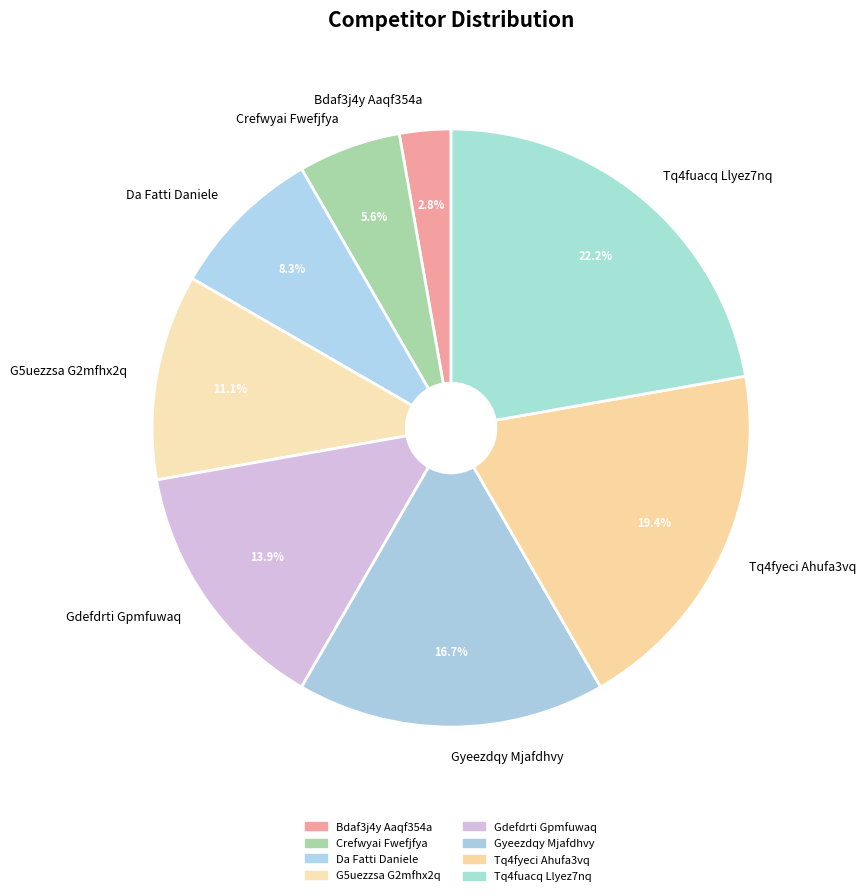

To the nearest percent, what percentage of the pie is Crefwyai Fwefjfya?

6%